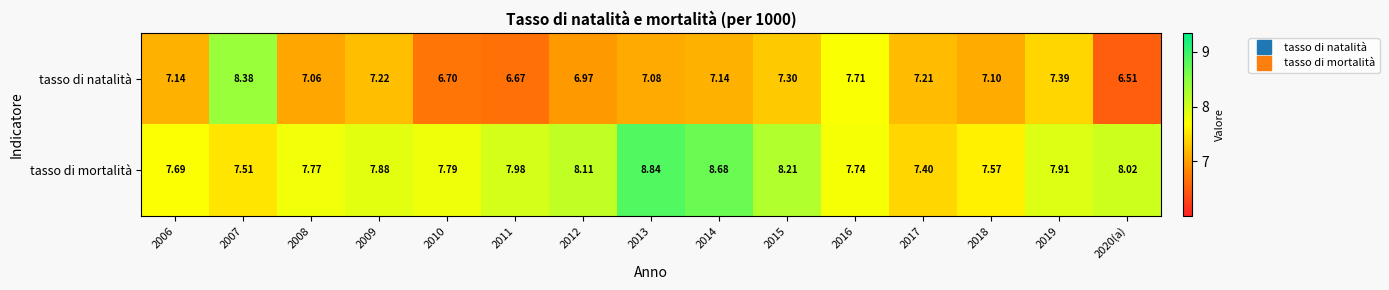

Which series has the largest total across all categories?

tasso di mortalità